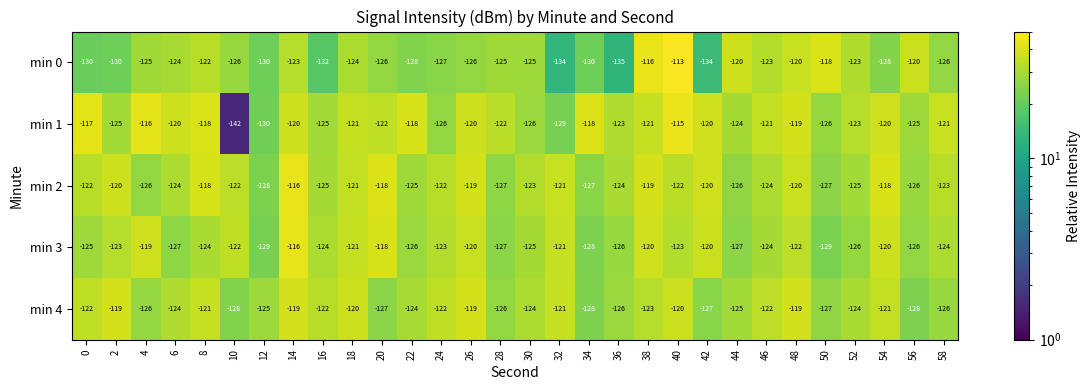

Count the min 4 values in the range -126 to -121.

18